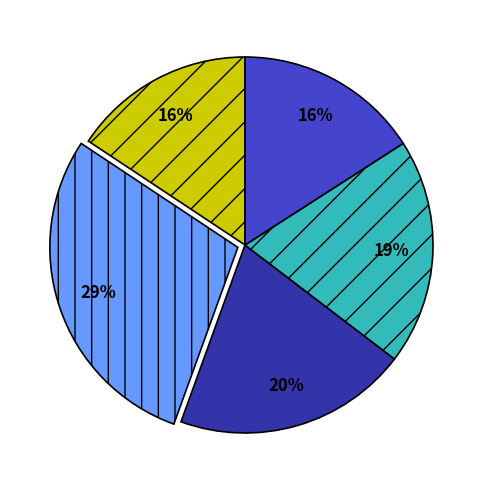

To the nearest percent, what is the average slice percentage?

20%